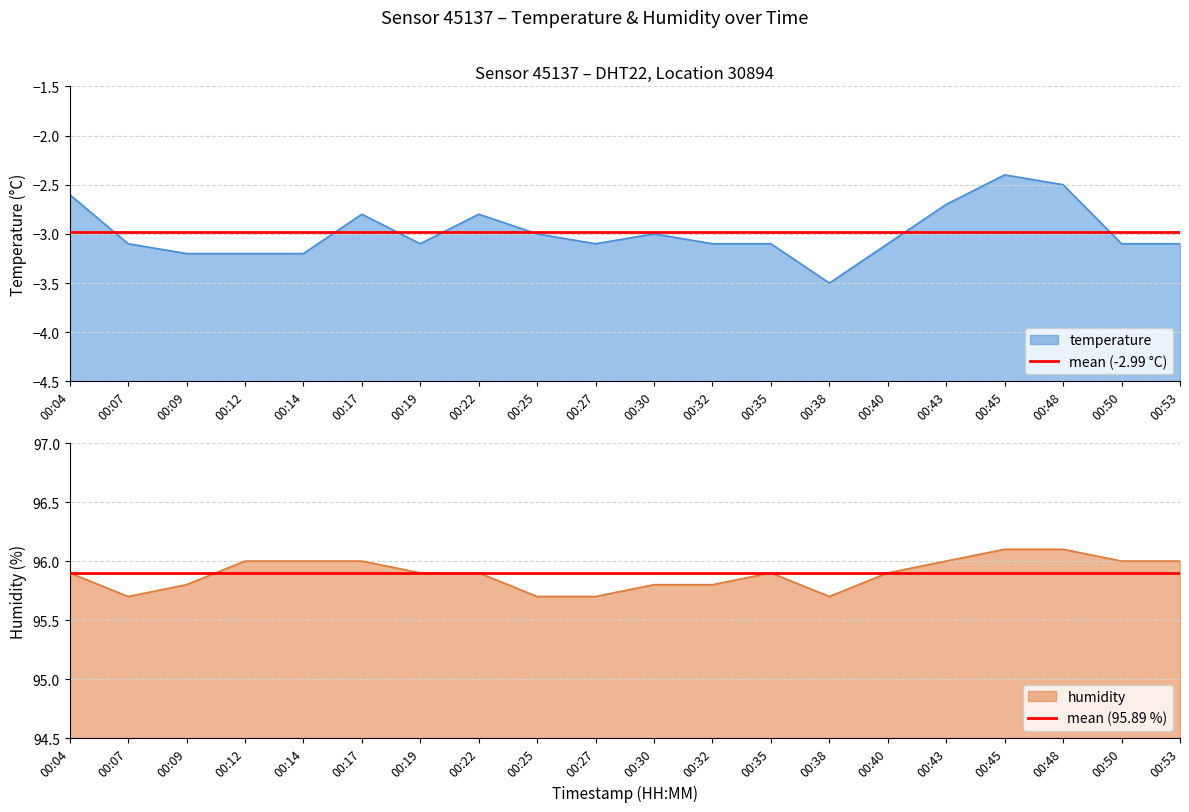

What is the average value of the mean (-2.99 °C) series?

-3.0